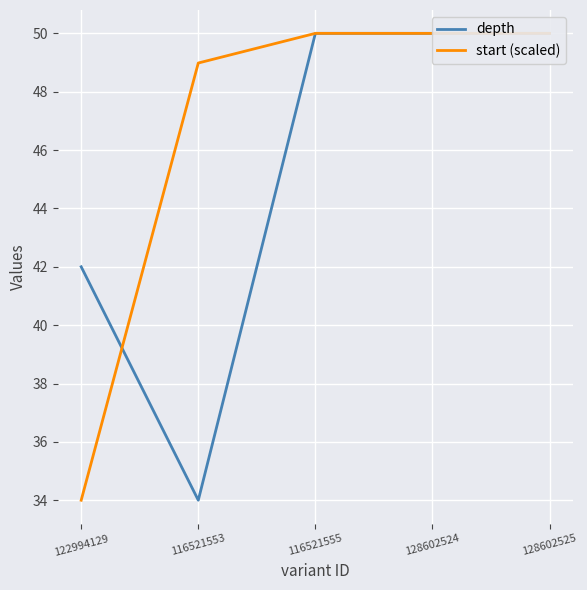

Which has a higher value, 116521555 or 122994129?

116521555